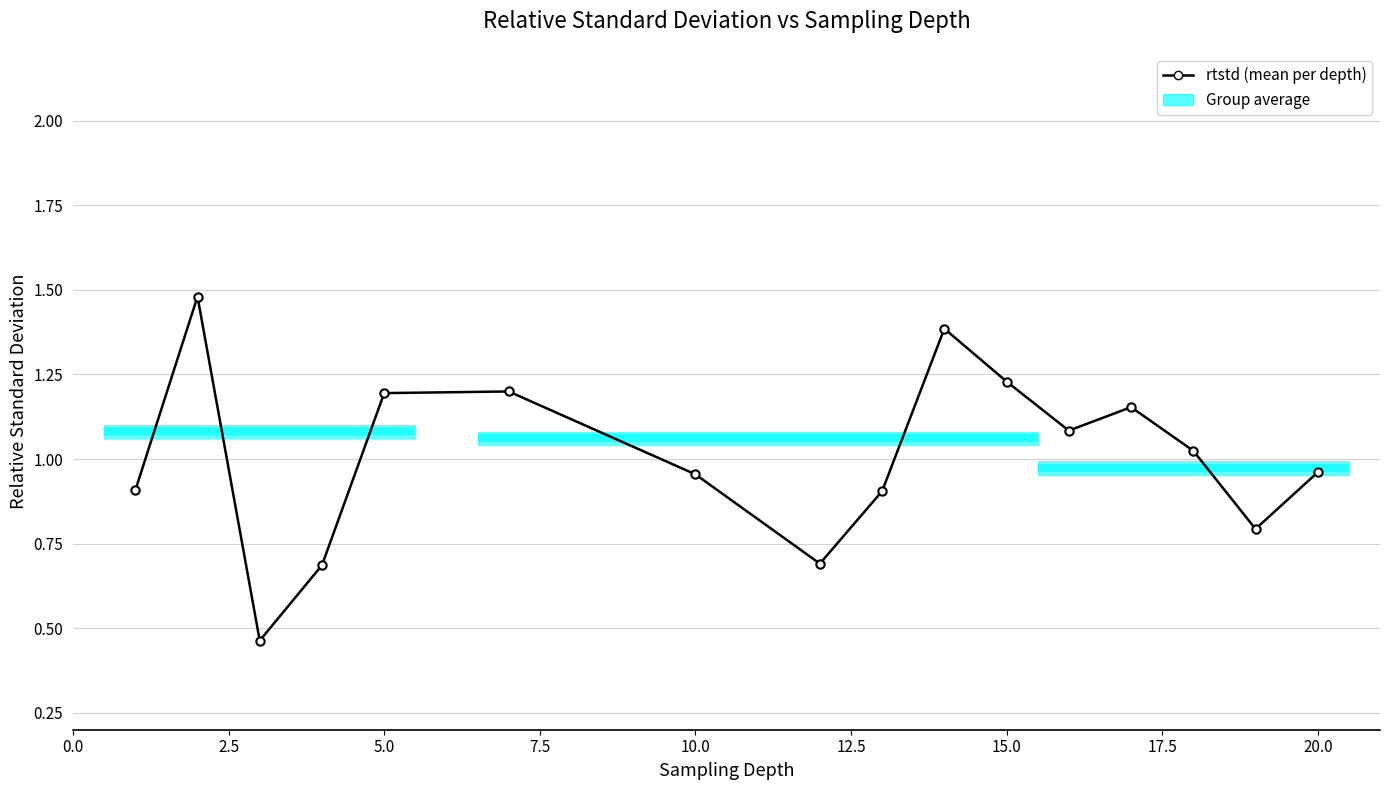

True or false: the data has more than 1 interior local peaks.

True